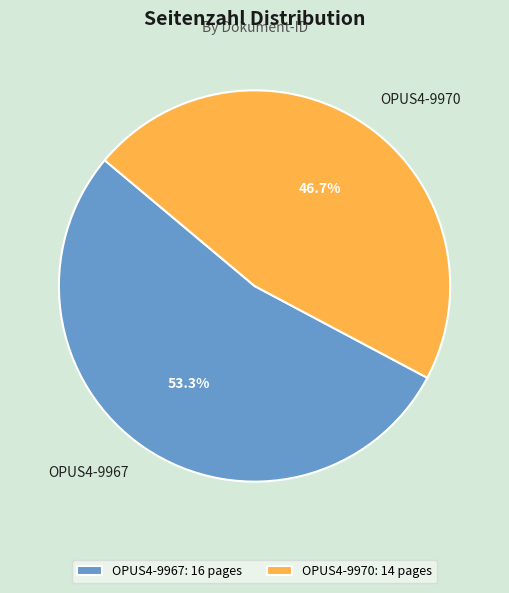

True or false: OPUS4-9970 accounts for 47% of the total.

True